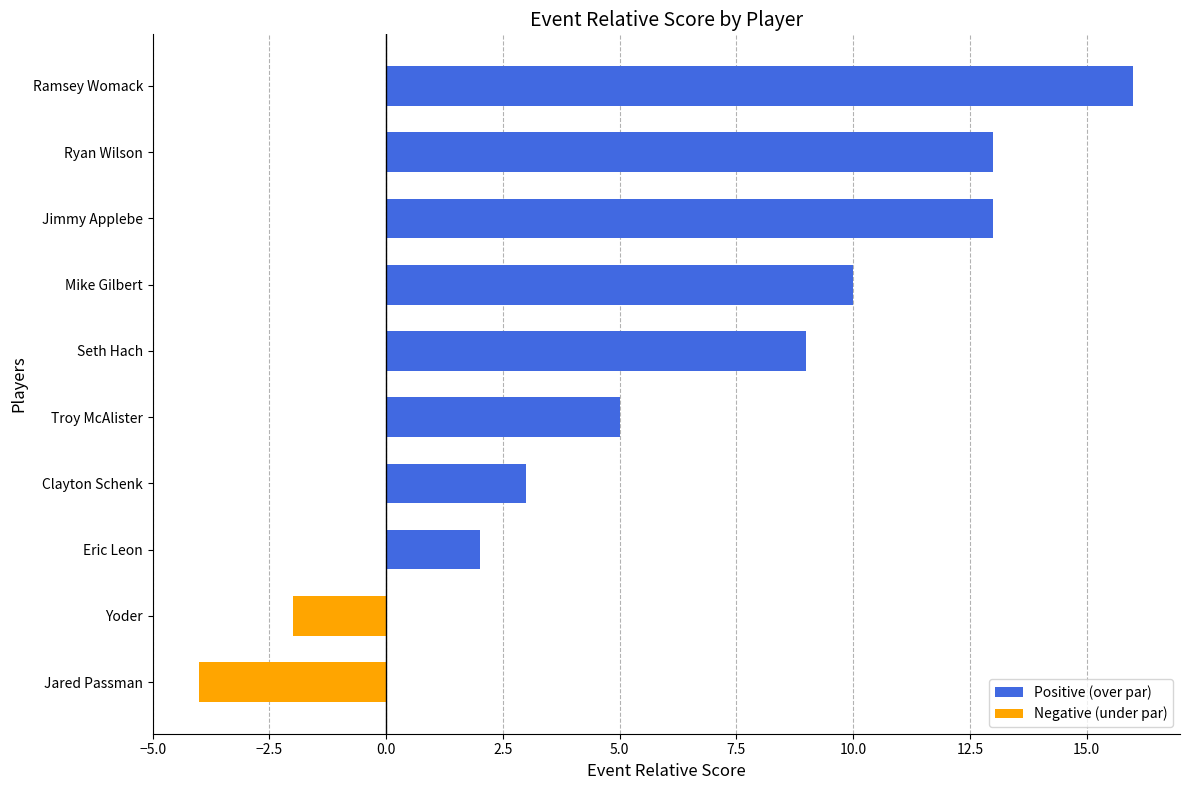

Read the value at Mike Gilbert.

10